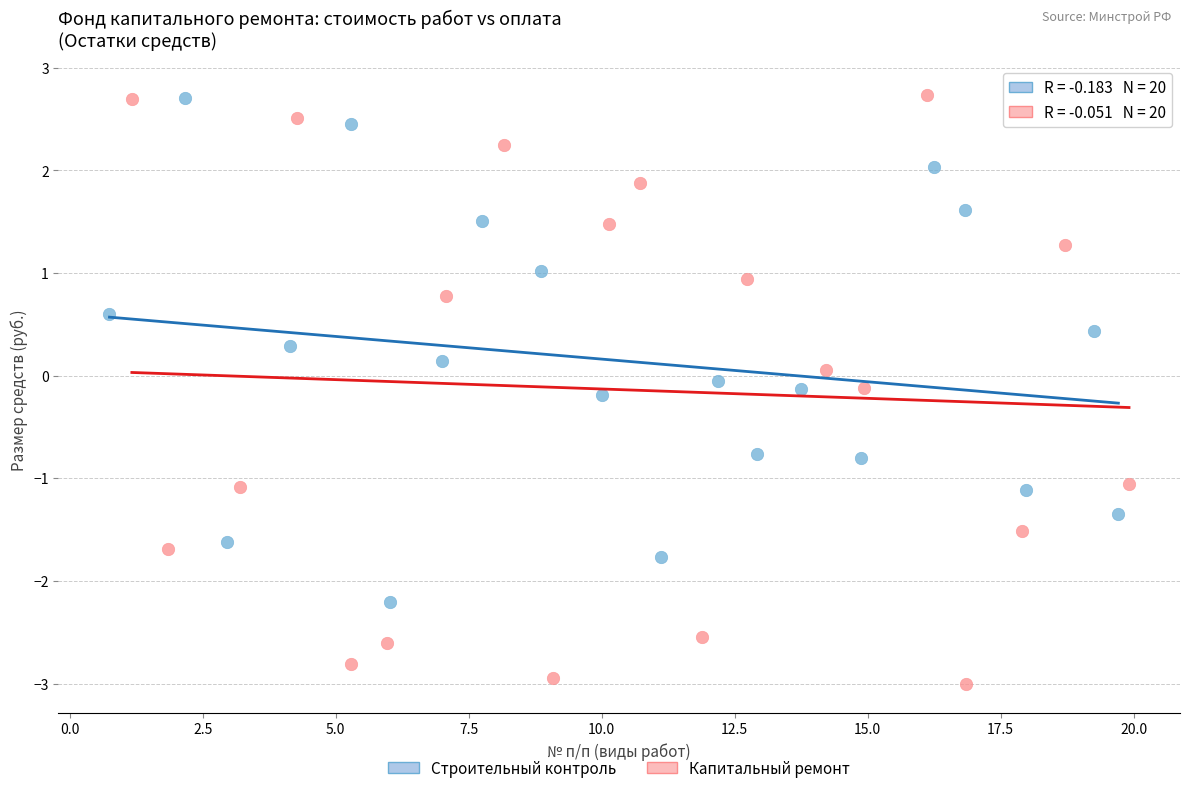

Which series reaches the minimum Y coordinate?

Капитальный ремонт